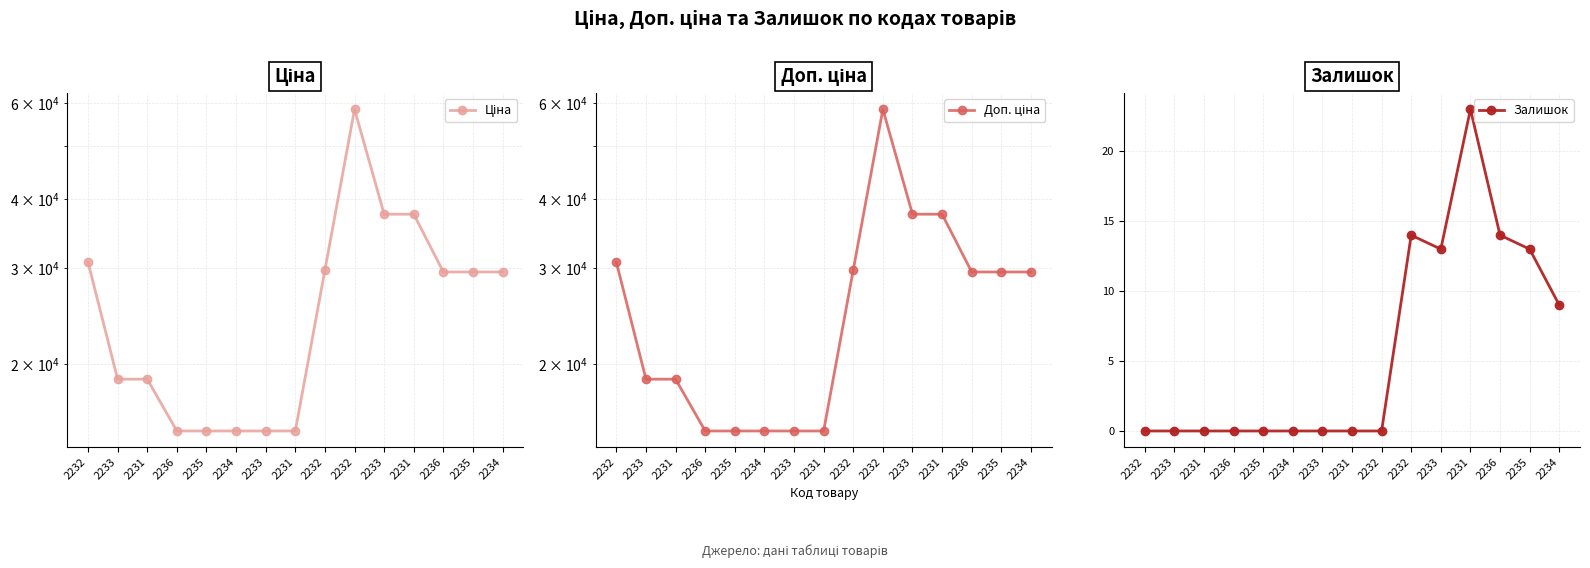

Is it true that Залишок equals 14.3 at 2234?

False